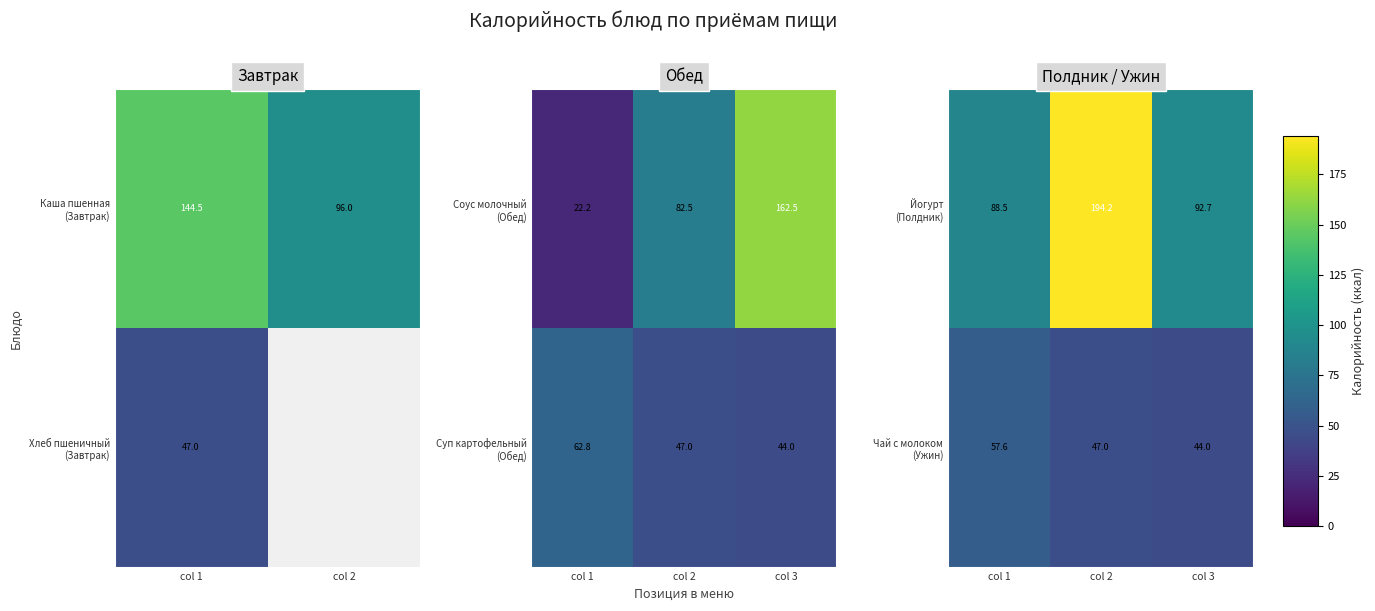

How many data points in Чай с молоком (Ужин) are above 47?

1